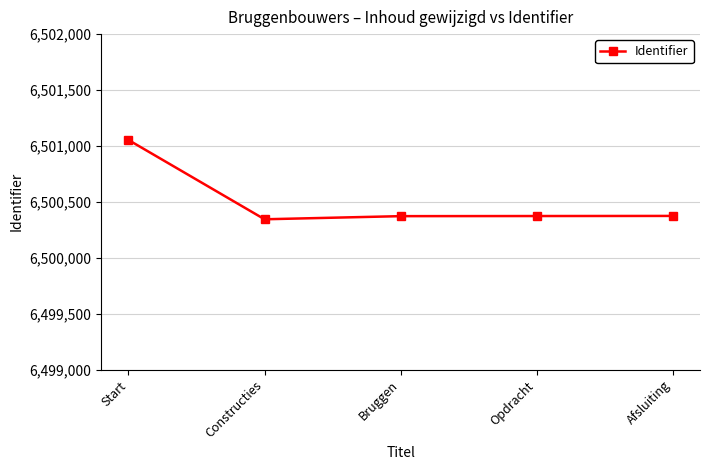

How many categories are shown in the chart?

5